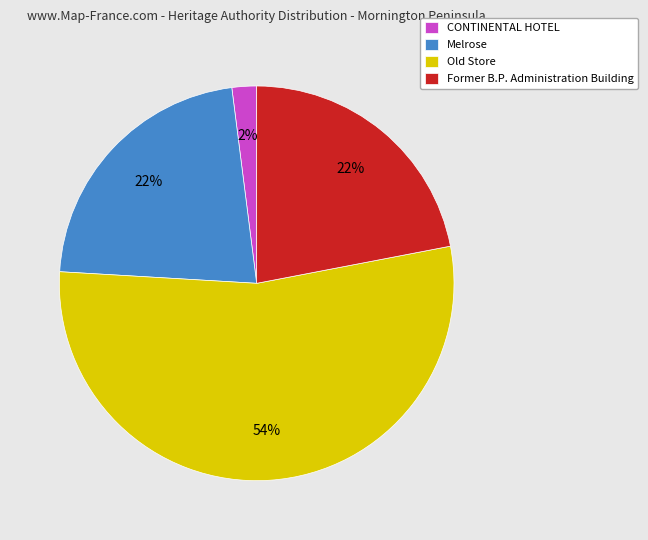

Approximately how many times larger is the value at CONTINENTAL HOTEL compared to Melrose?

0.1